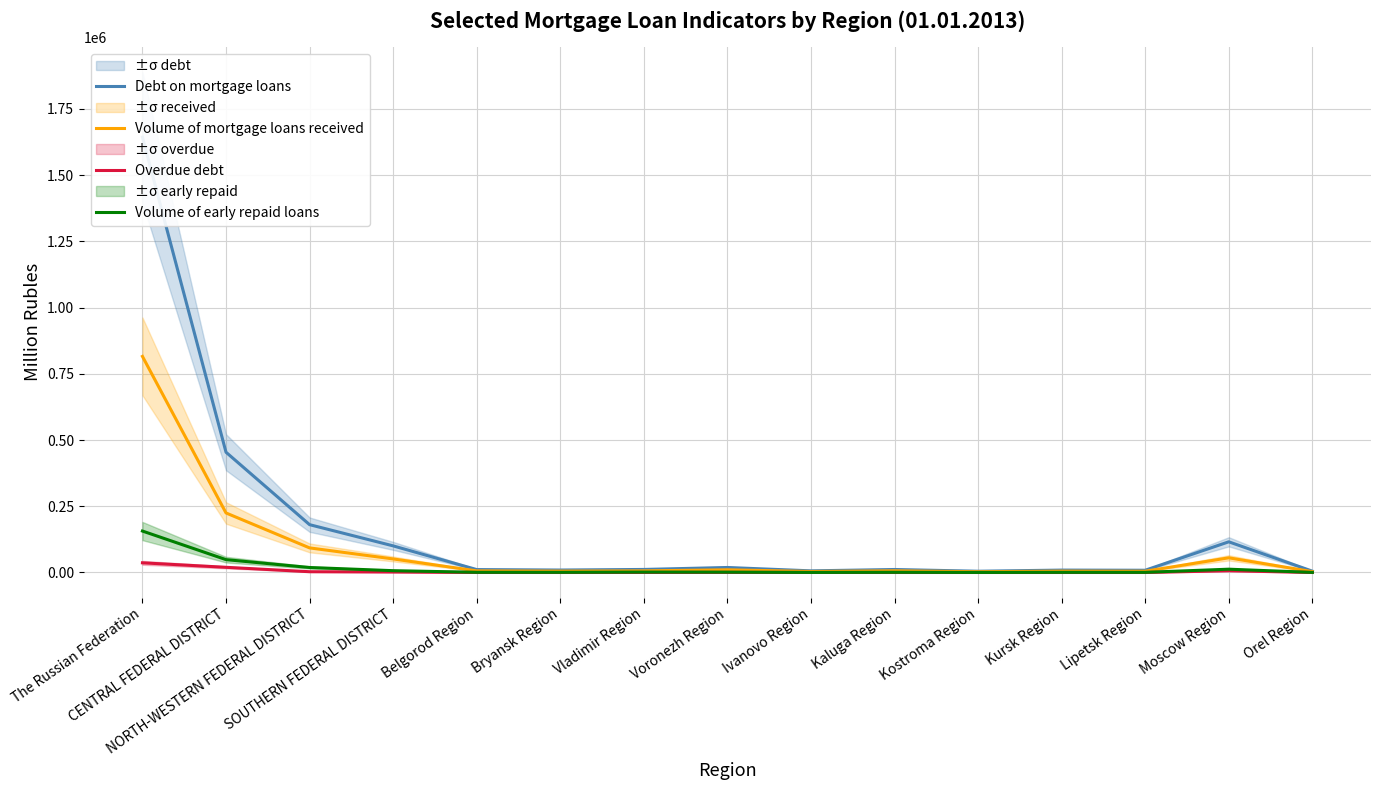

In Overdue debt, how many points are higher than both neighbors (excluding endpoints)?

2